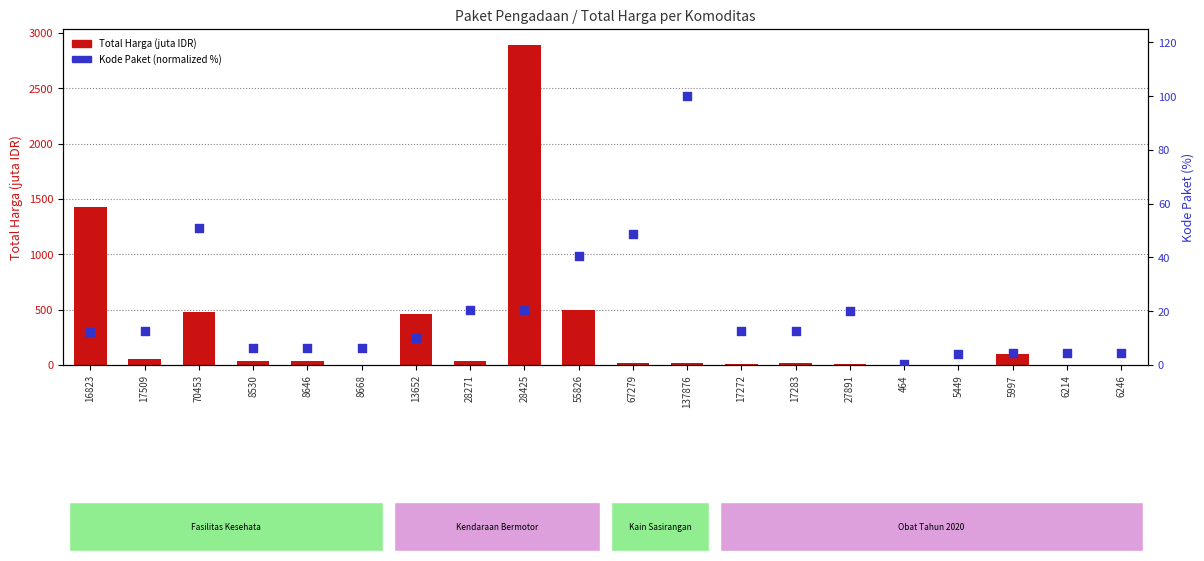

Which series contains the lowest Y value?

Total Harga (juta IDR)